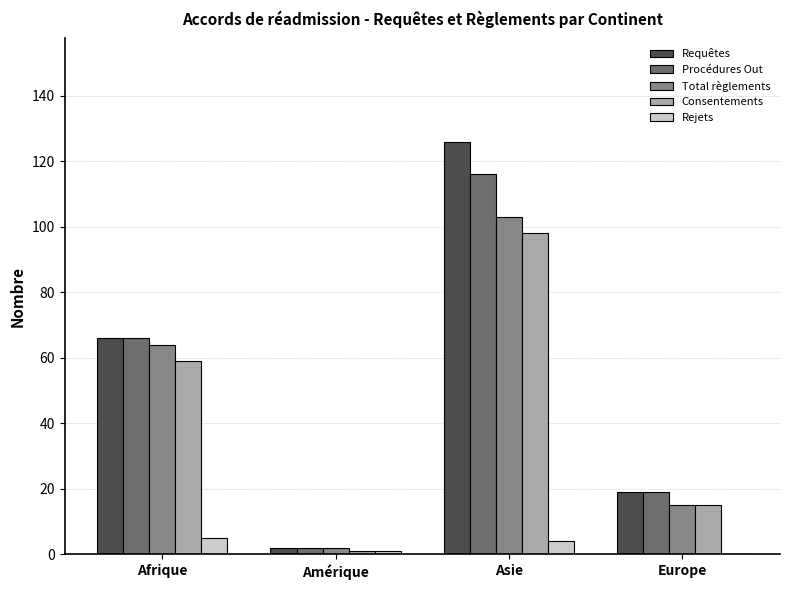

Which series changed the most between Afrique and Asie?

Requêtes